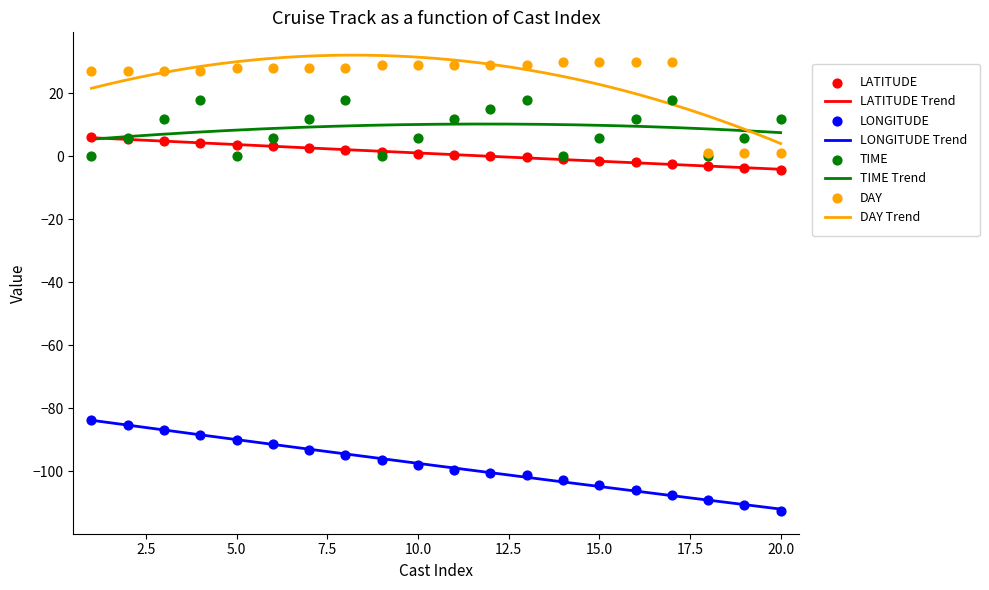

What is the highest value of the LONGITUDE Trend series?

-83.8